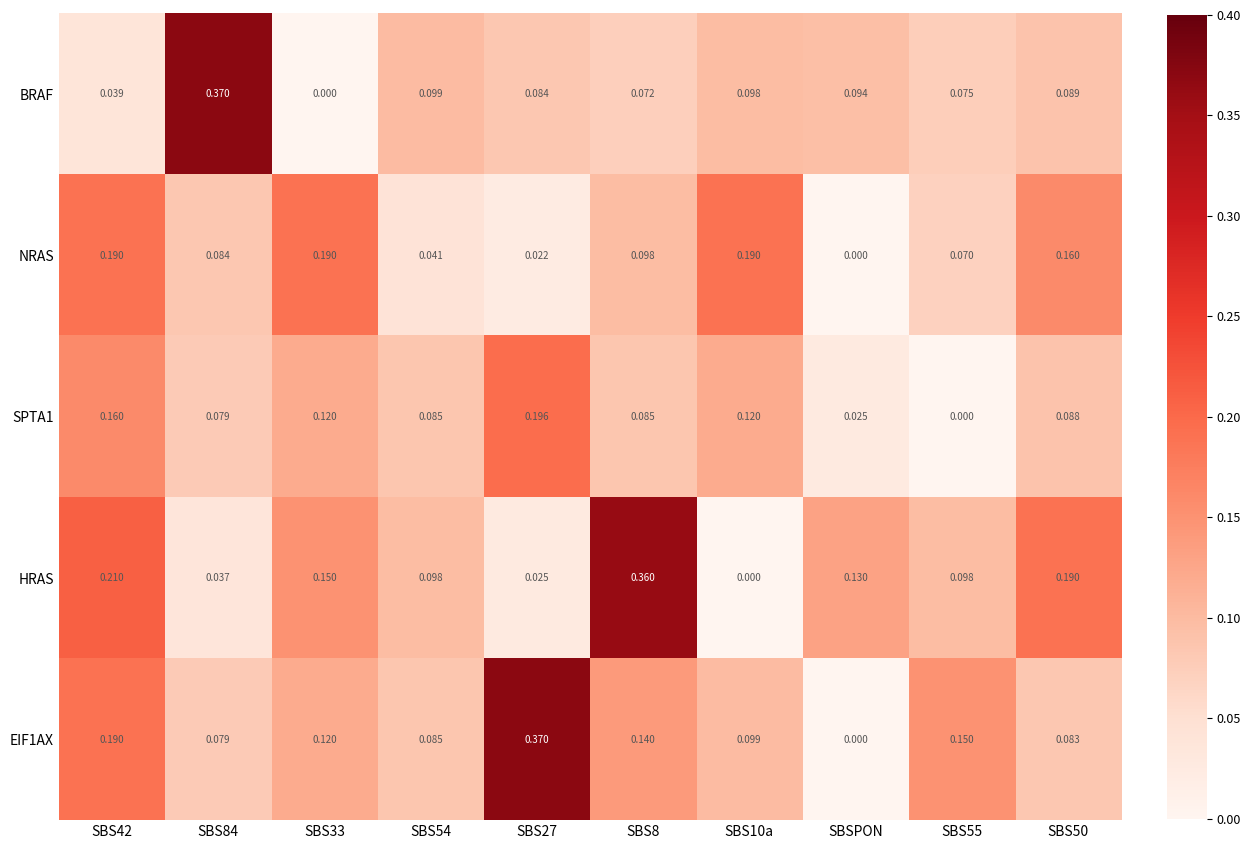

Is the value of BRAF at SBS50 greater than the value of EIF1AX at SBS8?

No